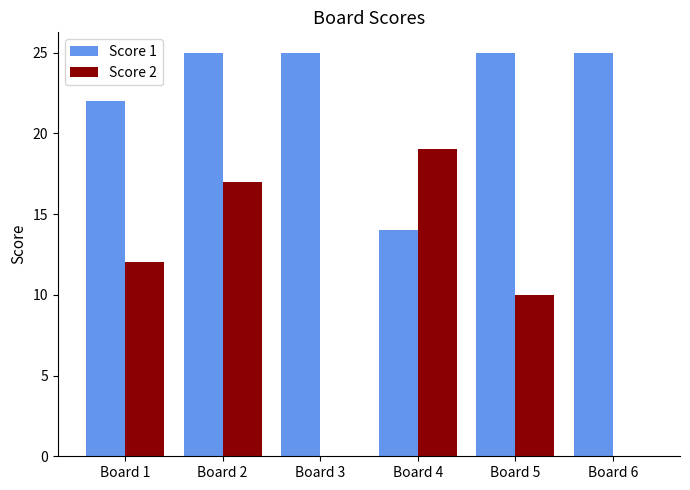

Between Board 2 and Board 5, which series saw the biggest shift?

Score 2